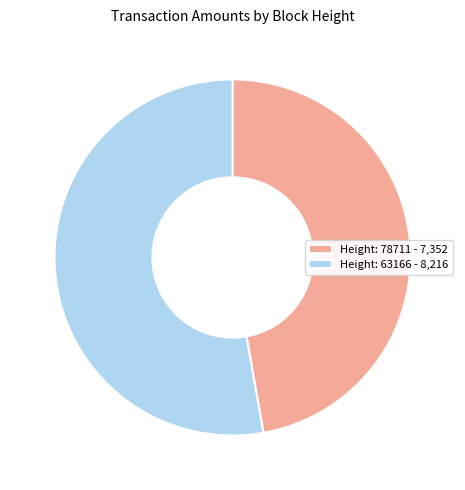

Approximately how many times larger is the value at Height: 63166 compared to Height: 78711?

1.1